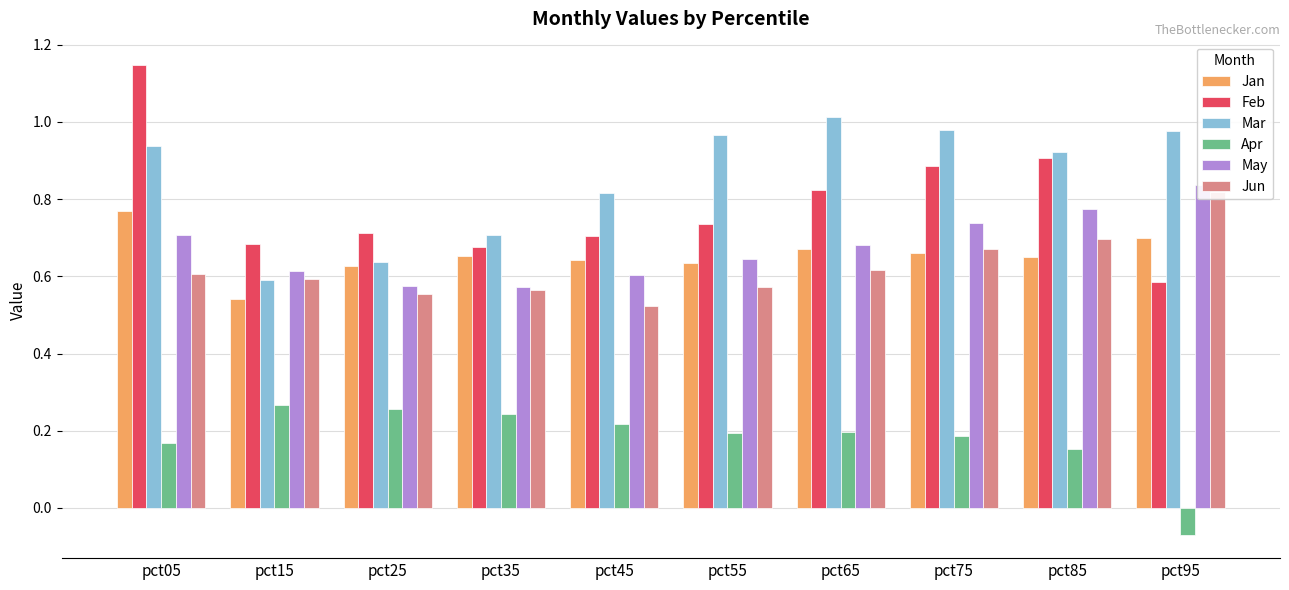

Is it true that Feb equals 0.7 at pct35?

True